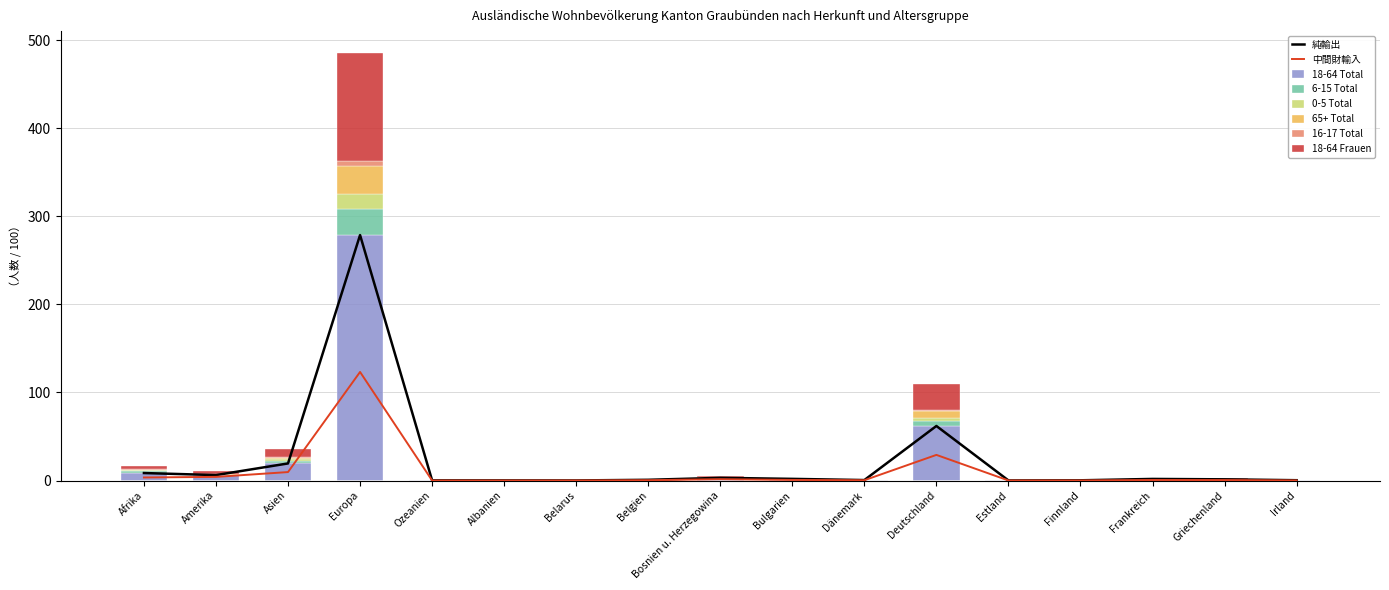

The 6-15 Total series shows 0.1 at Belgien. True or false?

True